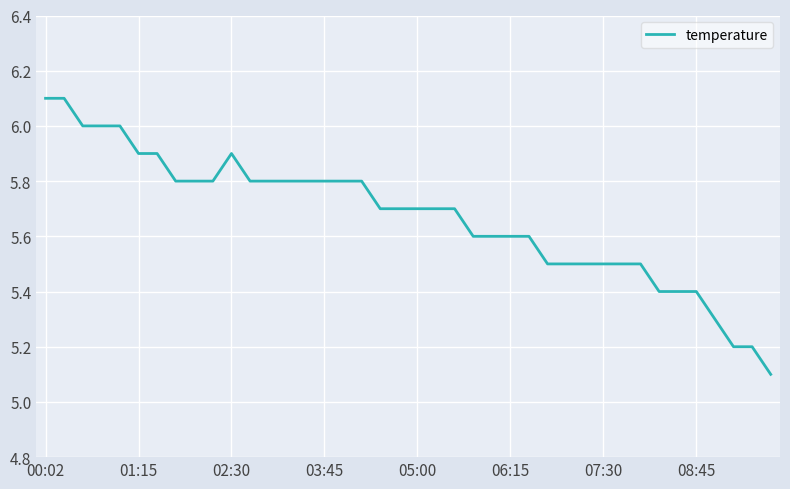

What is the average value?

5.7